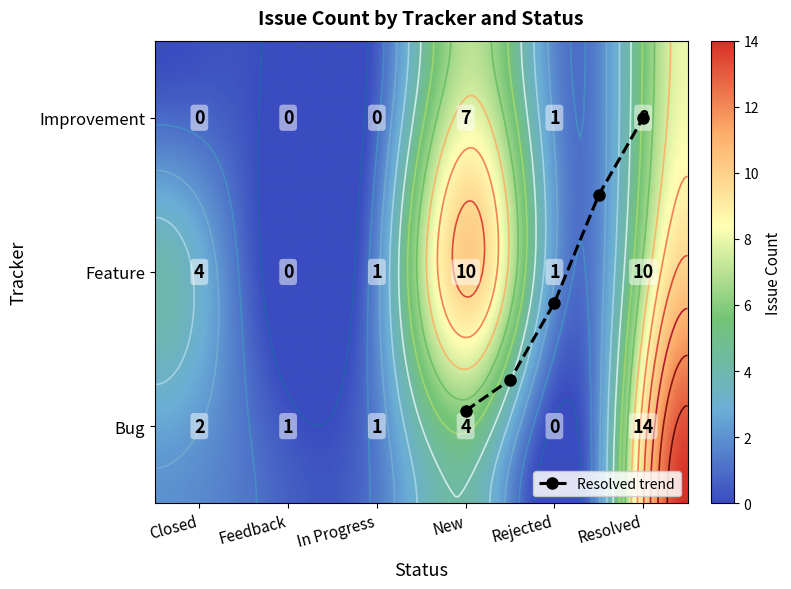

Reading right to left, what are all the values shown in this chart?

Bug: Resolved=14	Rejected=0	New=4	In Progress=1	Feedback=1	Closed=2
Feature: Resolved=10	Rejected=1	New=10	In Progress=1	Feedback=0	Closed=4
Improvement: Resolved=8	Rejected=1	New=7	In Progress=0	Feedback=0	Closed=0